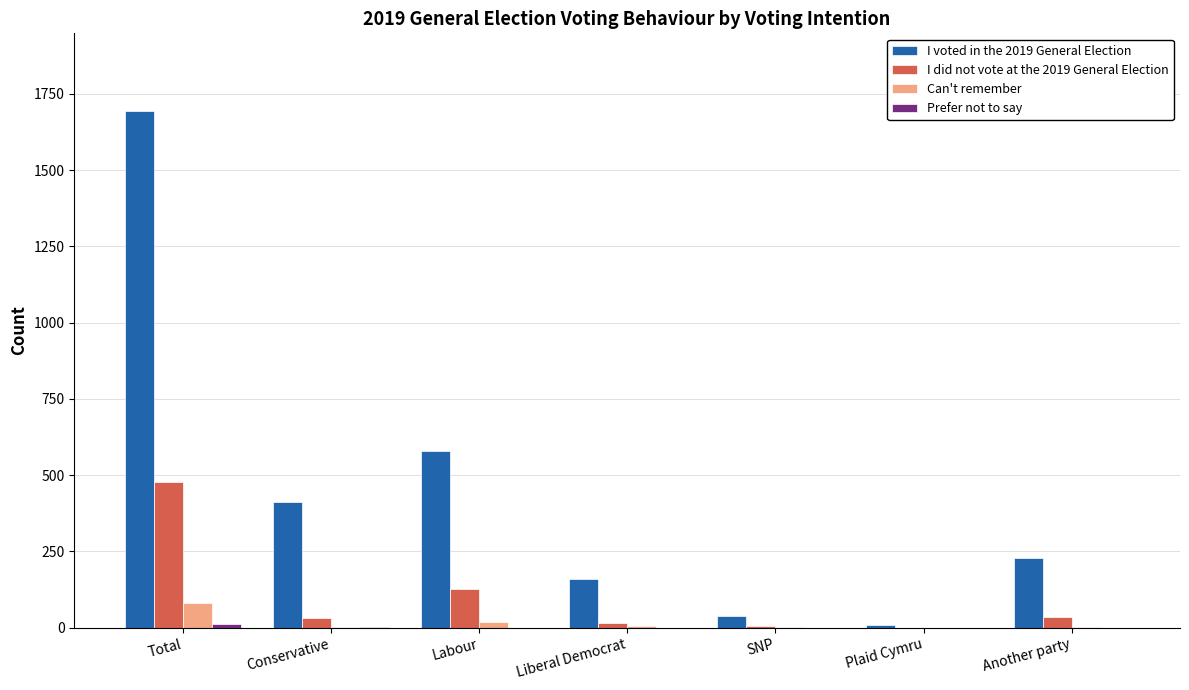

What is the sum of all I did not vote at the 2019 General Election values?

692